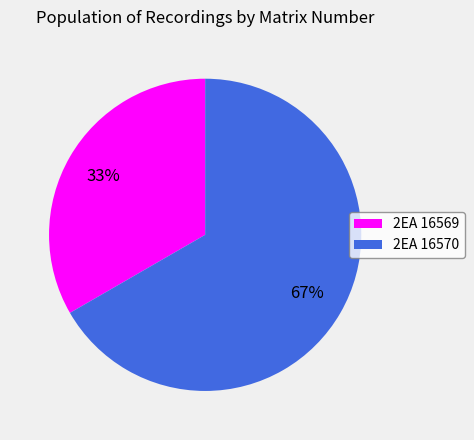

Which slice is the smallest?

2EA 16569